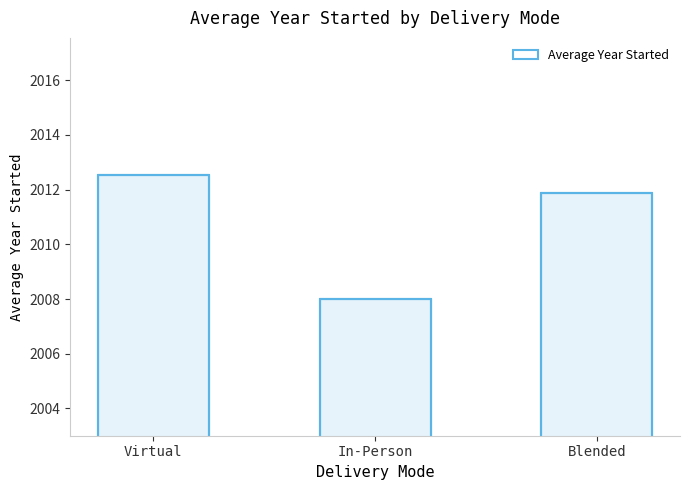

Where is the data nearest to the value 2010?

Blended